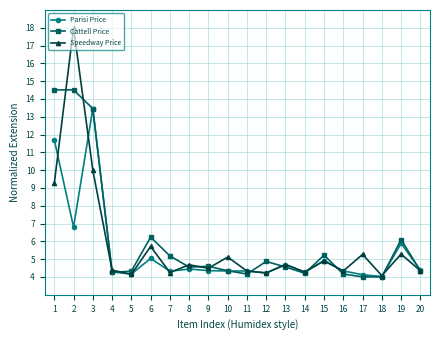

True or false: Cattell Price has more than 2 interior local peaks.

True